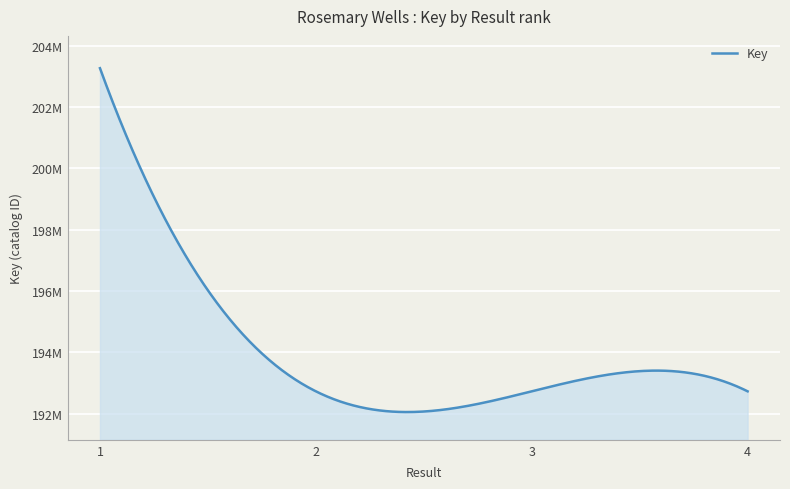

Which label corresponds to the largest value in the chart?

1